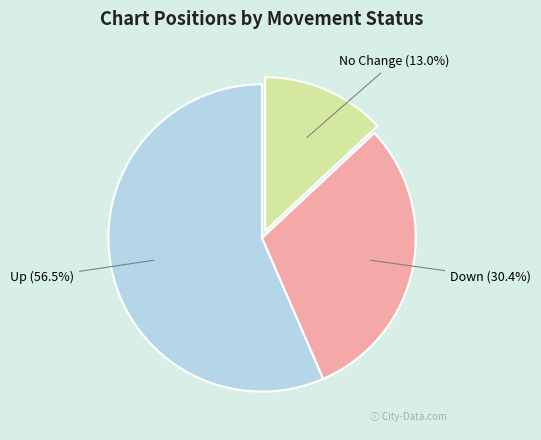

Is there a majority slice in this chart?

Yes